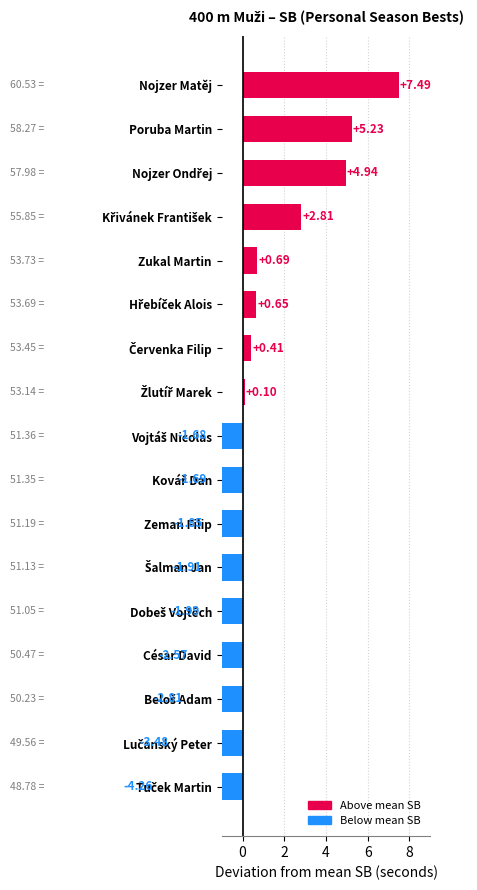

Rank the categories by value from lowest to highest.

Tuček Martin, Lučanský Peter, Beloš Adam, César David, Dobeš Vojtěch, Šalman Jan, Zeman Filip, Kovář Dan, Vojtáš Nicolas, Žlutíř Marek, Červenka Filip, Hřebíček Alois, Zukal Martin, Křivánek František, Nojzer Ondřej, Poruba Martin, Nojzer Matěj